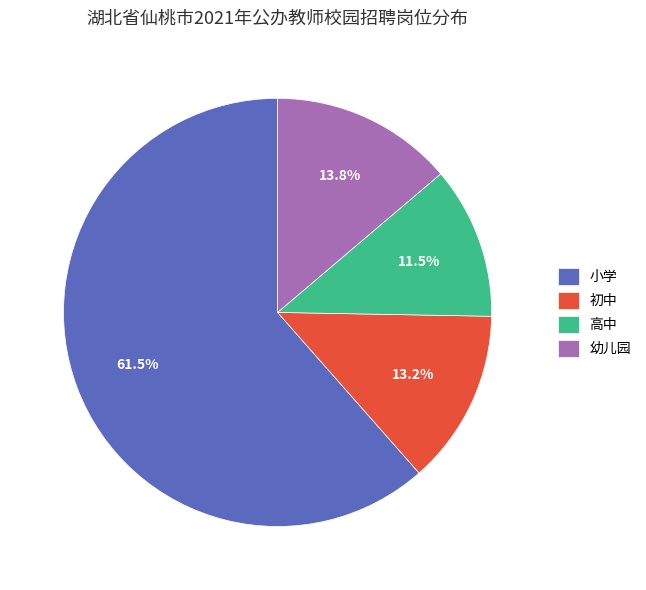

Between 小学 and 高中, which is larger?

小学